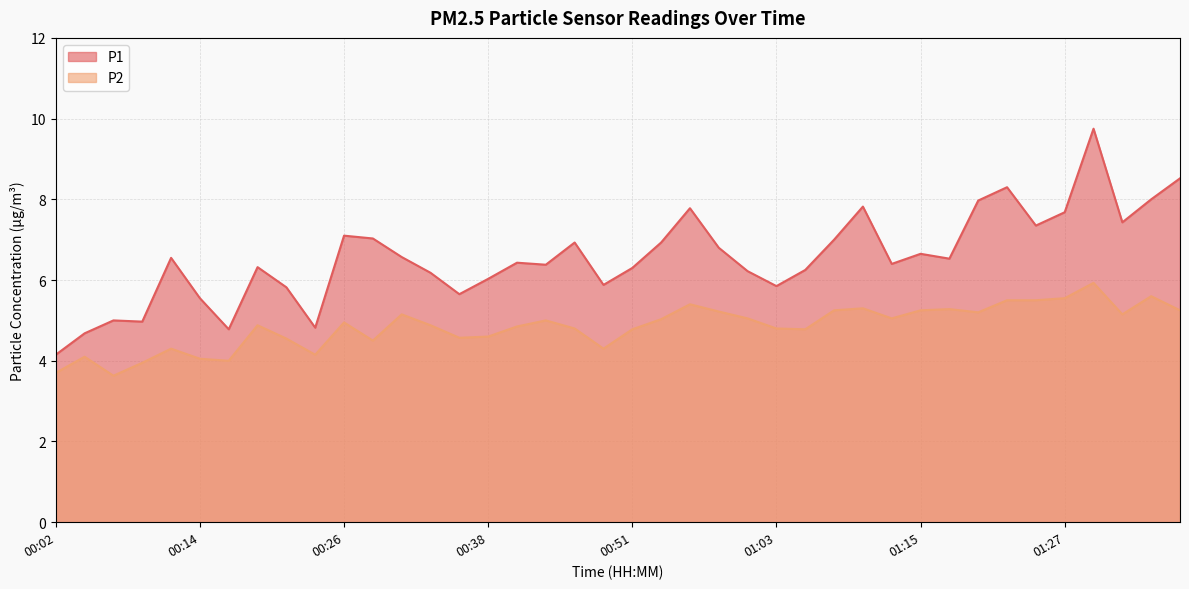

Which series has the largest total across all categories?

P1